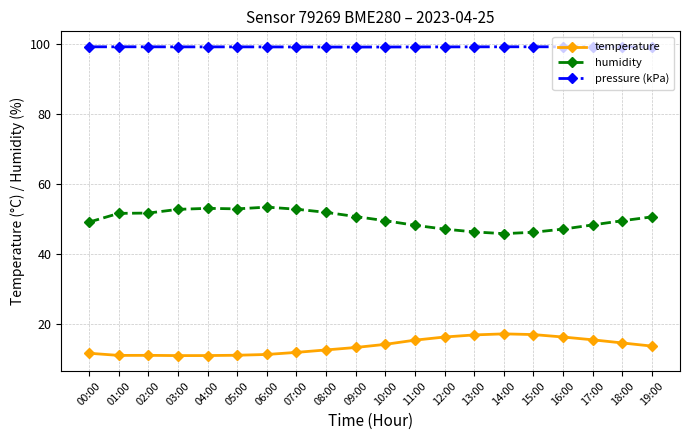

Is this an area chart (filled region under the line)?

No